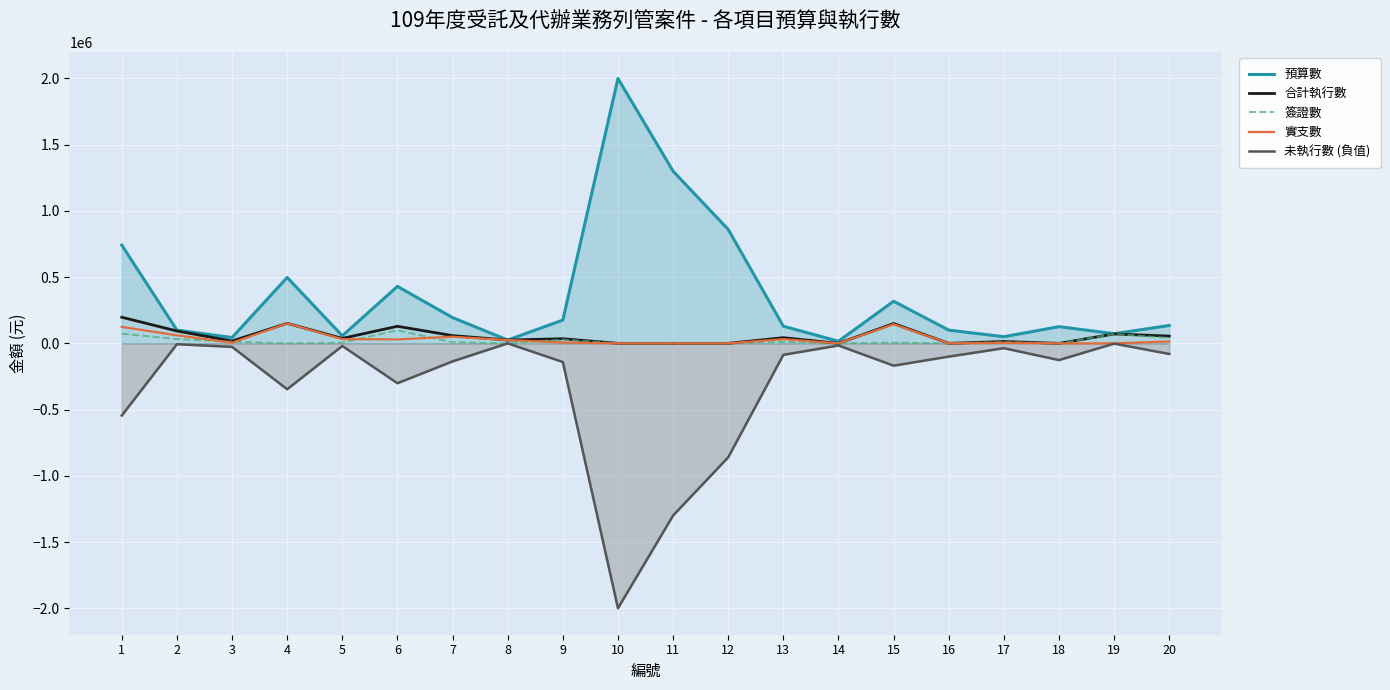

Rank the series by their maximum value, from lowest to highest.

未執行數 (負值), 簽證數, 實支數, 合計執行數, 預算數